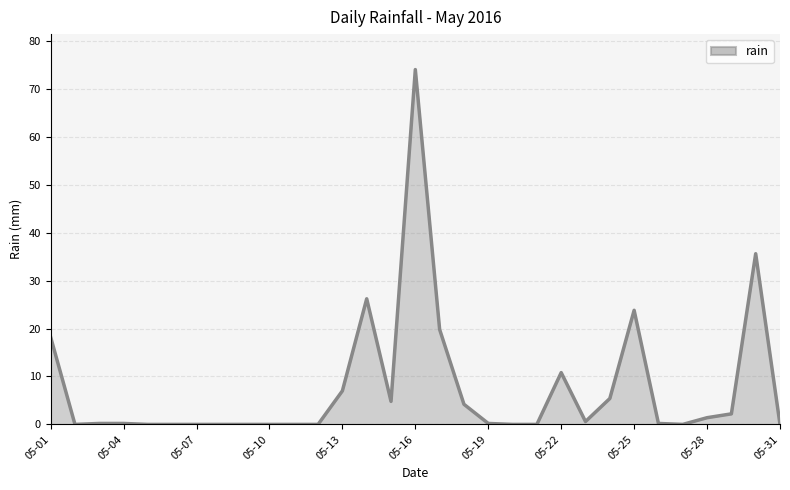

What is the difference between the maximum and minimum values?

74.0